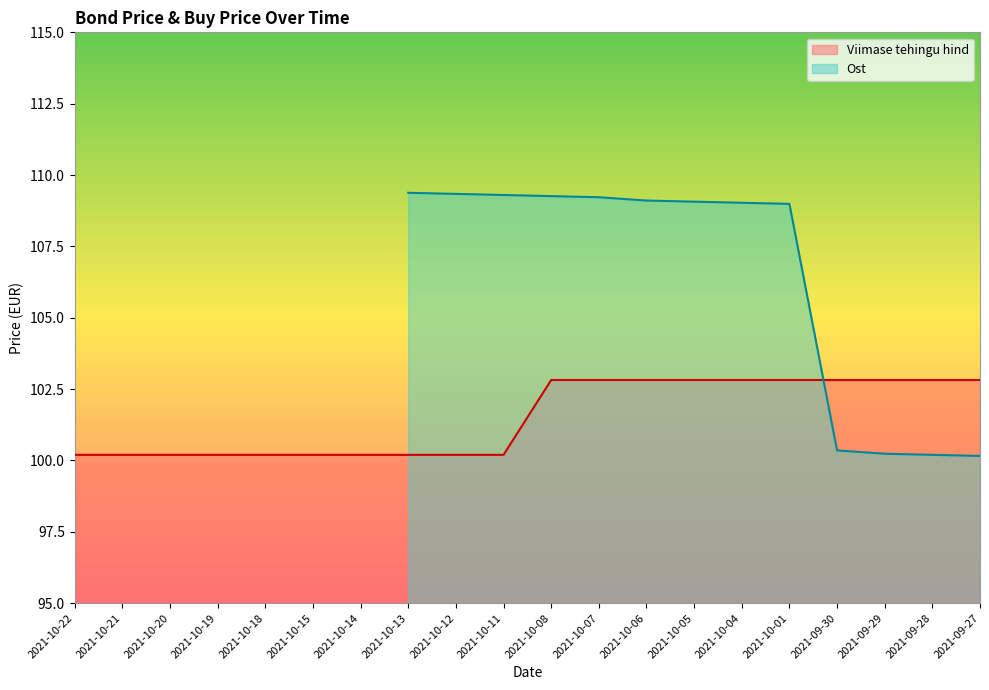

Reading right to left, what are all the values shown in this chart?

2021-09-27=102.8	2021-09-28=102.8	2021-09-29=102.8	2021-09-30=102.8	2021-10-01=102.8	2021-10-04=102.8	2021-10-05=102.8	2021-10-06=102.8	2021-10-07=102.8	2021-10-08=102.8	2021-10-11=100.2	2021-10-12=100.2	2021-10-13=100.2	2021-10-14=100.2	2021-10-15=100.2	2021-10-18=100.2	2021-10-19=100.2	2021-10-20=100.2	2021-10-21=100.2	2021-10-22=100.2